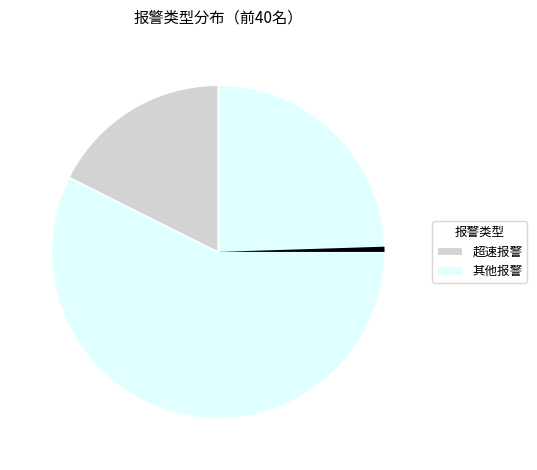

Which slice is the smallest?

双手脱离方向盘报警